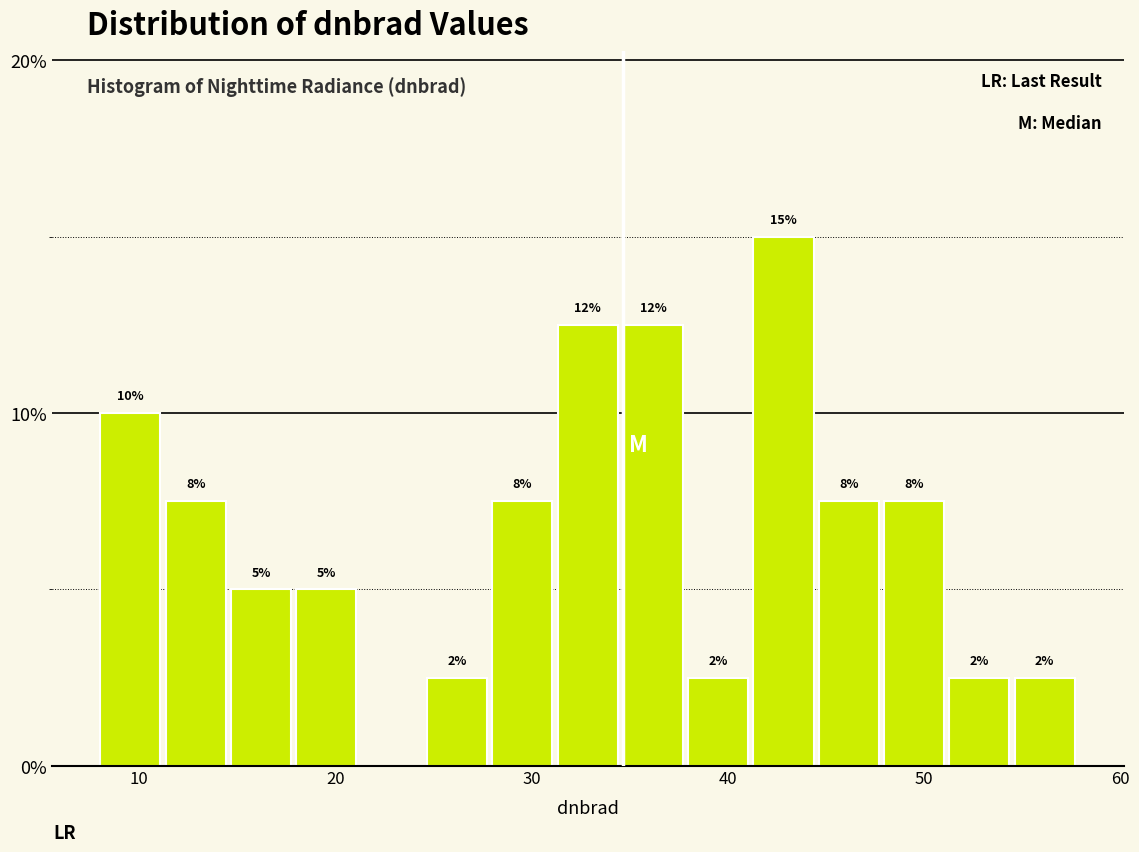

Read against the x-axis, roughly where is the centre of the tallest bar?

43